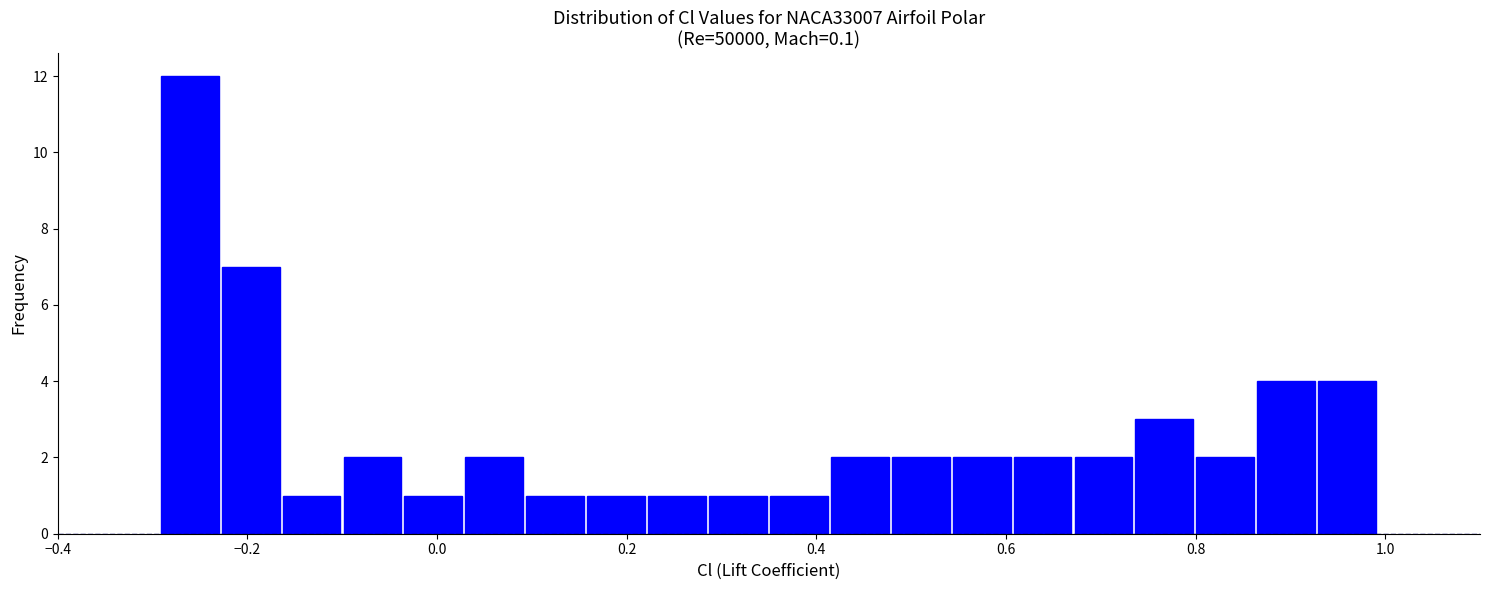

Around what value on the x-axis is the tallest bar? Give the approximate position of its centre, as read against the axis.

-0.26